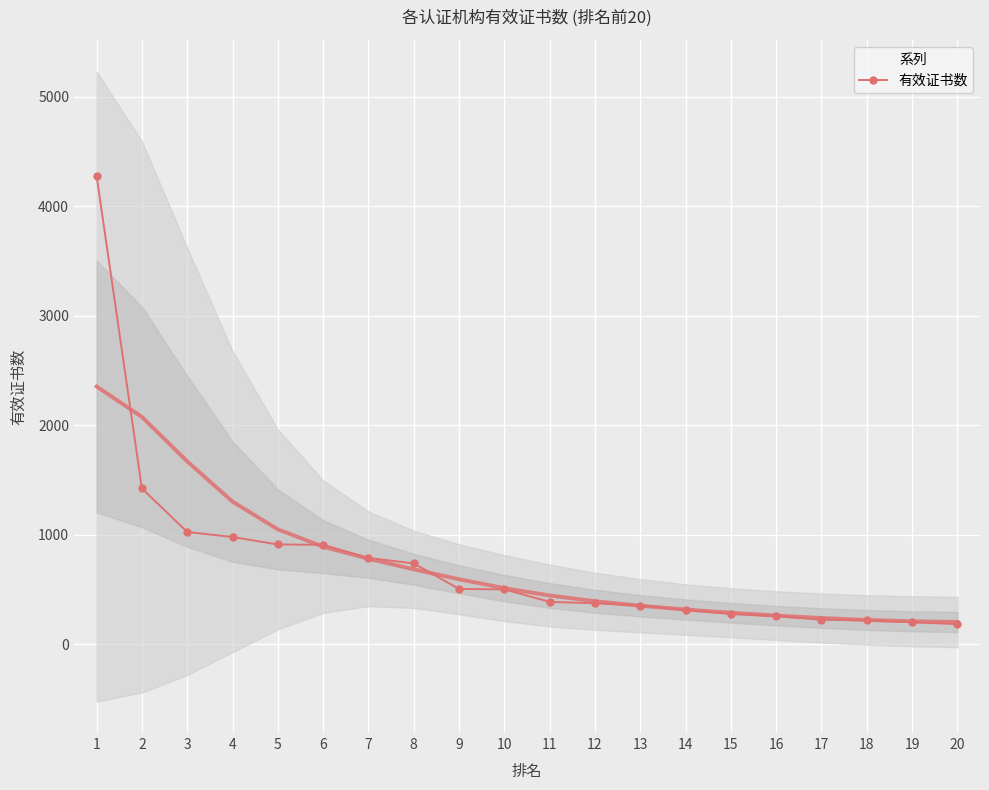

What is the sum of the values at 9 and 1?

4782